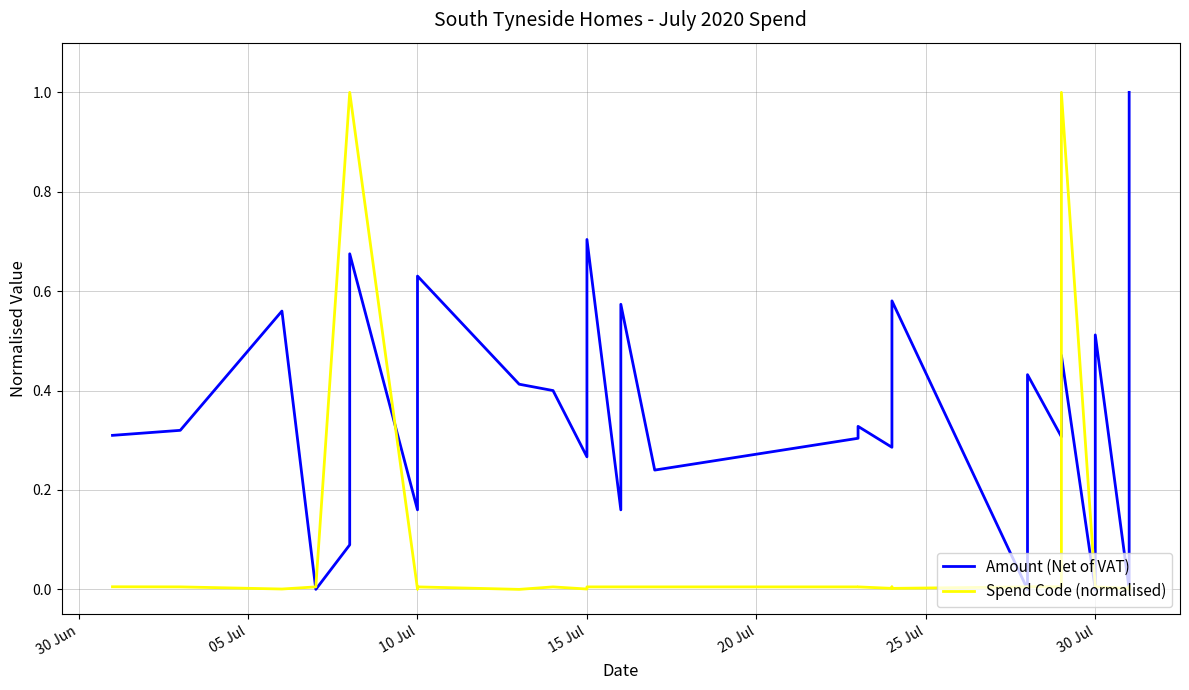

What is the maximum value shown in the chart?

1.0